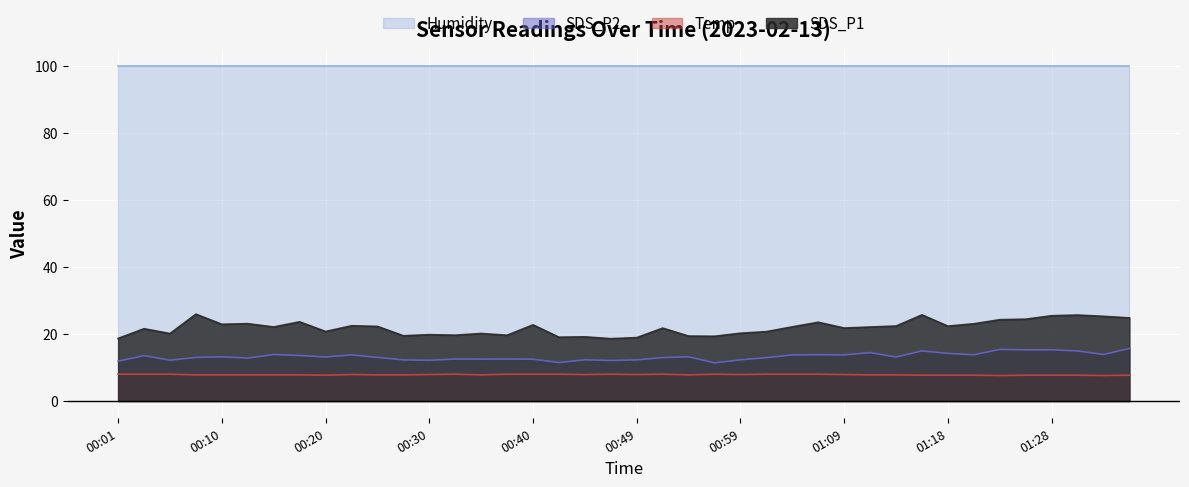

At which category does the chart reach its minimum across all series?

2023/02/13 01:23